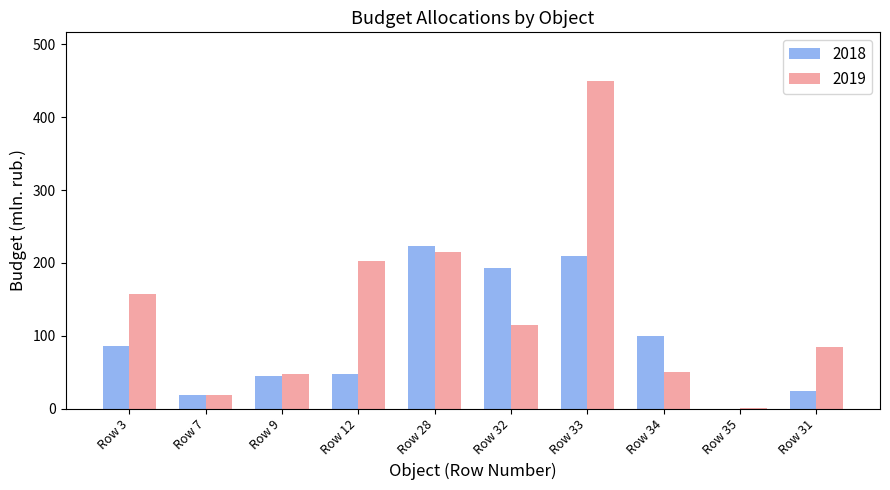

Is it true that 2018 equals 130.3 at Row 35?

False